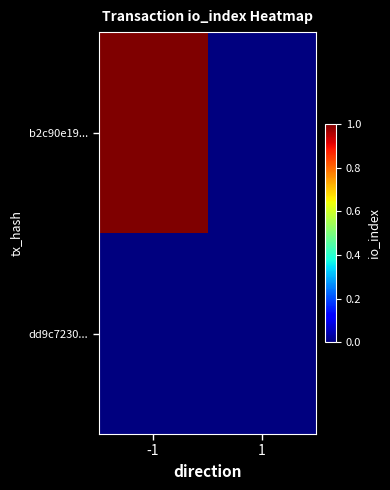

Which series has the largest total across all categories?

b2c90e19...